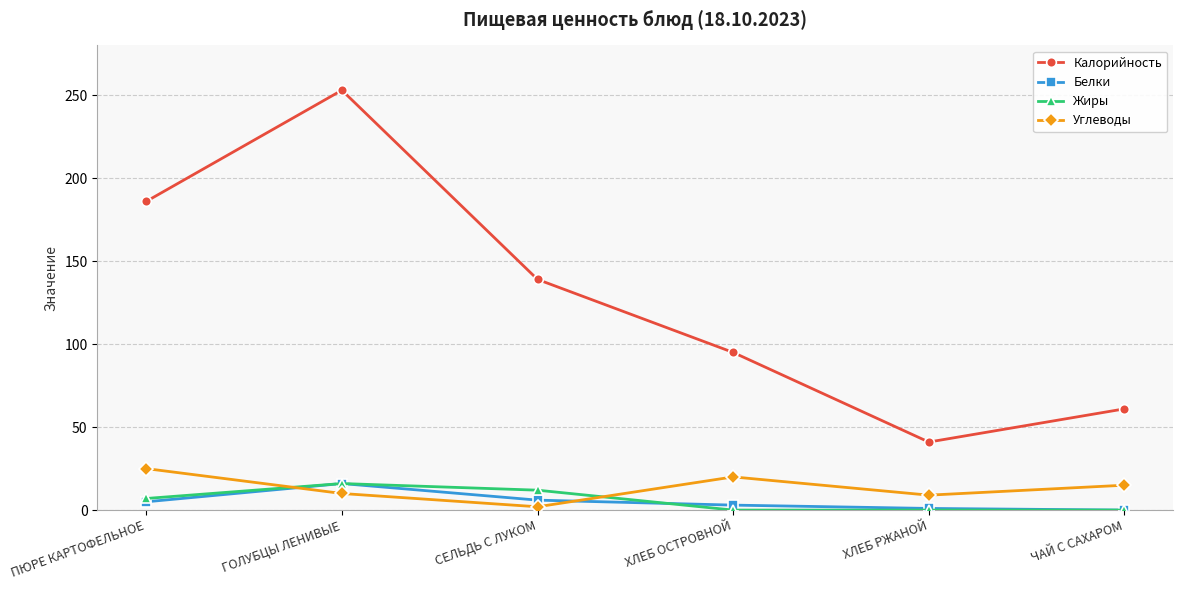

What is the sum of the Белки values at ЧАЙ С САХАРОМ and СЕЛЬДЬ С ЛУКОМ?

6